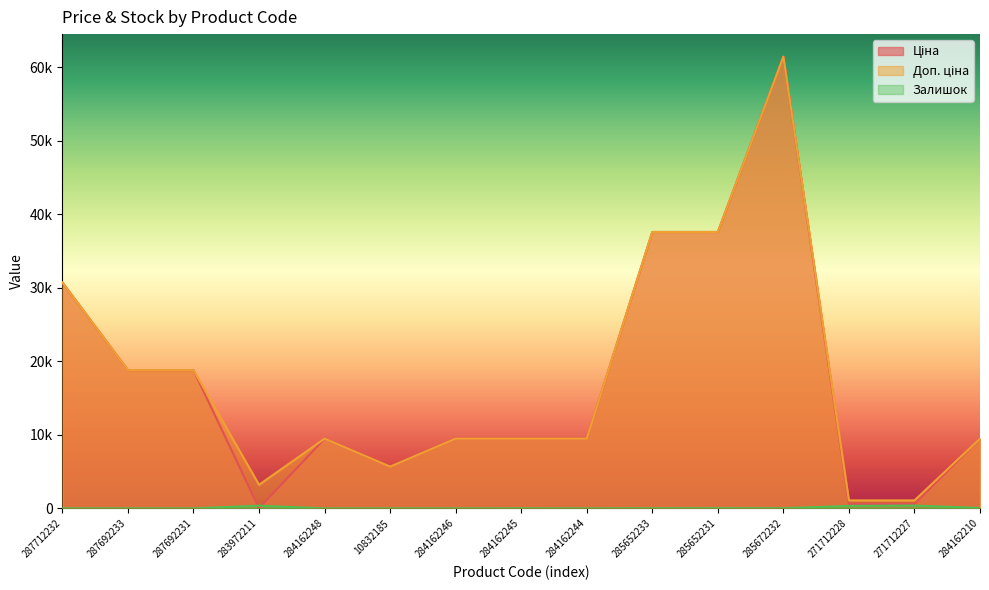

At which category is the sum across all series the highest?

285672232